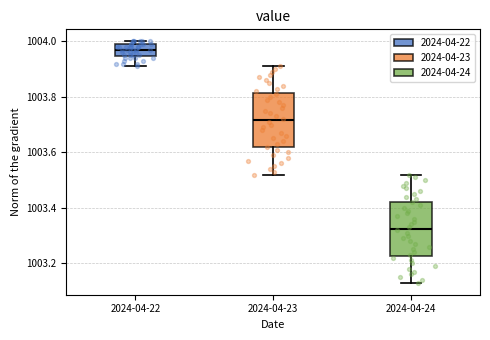

Which box has the highest median line?

2024-04-22